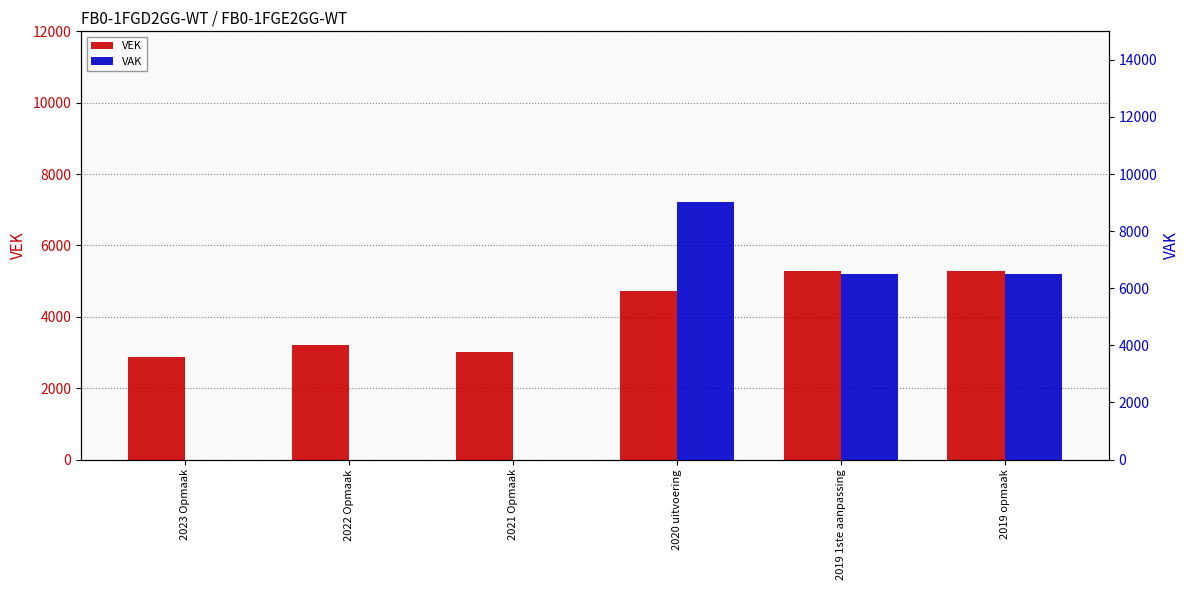

What is the average value of the VAK series?

3668